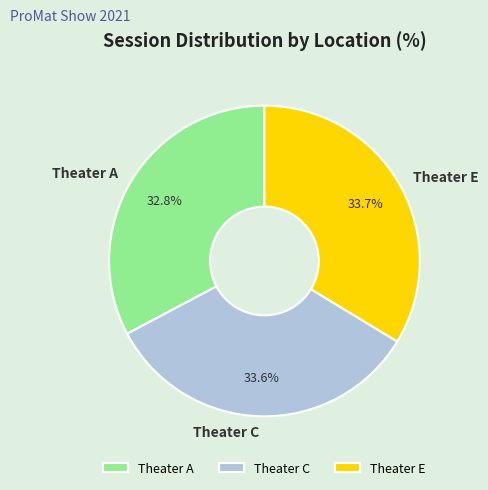

What percentage is the Theater C slice, to the nearest percent?

34%